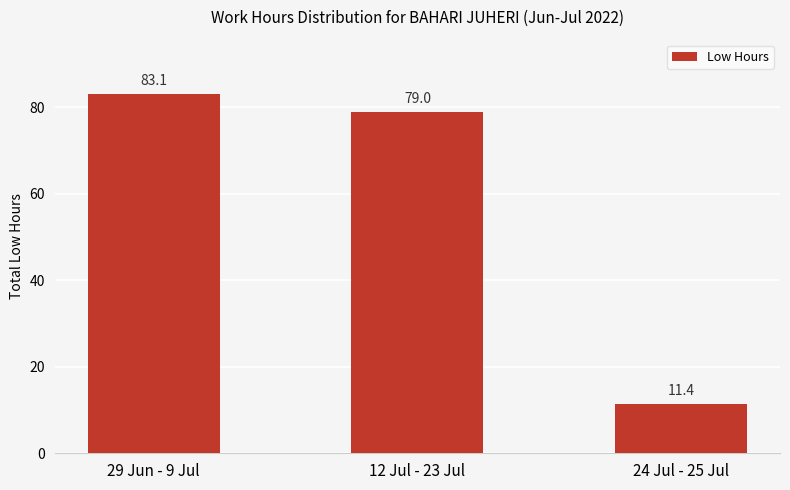

Reading left to right, what are all the values shown in this chart?

29 Jun - 9 Jul=83.1	12 Jul - 23 Jul=79.0	24 Jul - 25 Jul=11.4